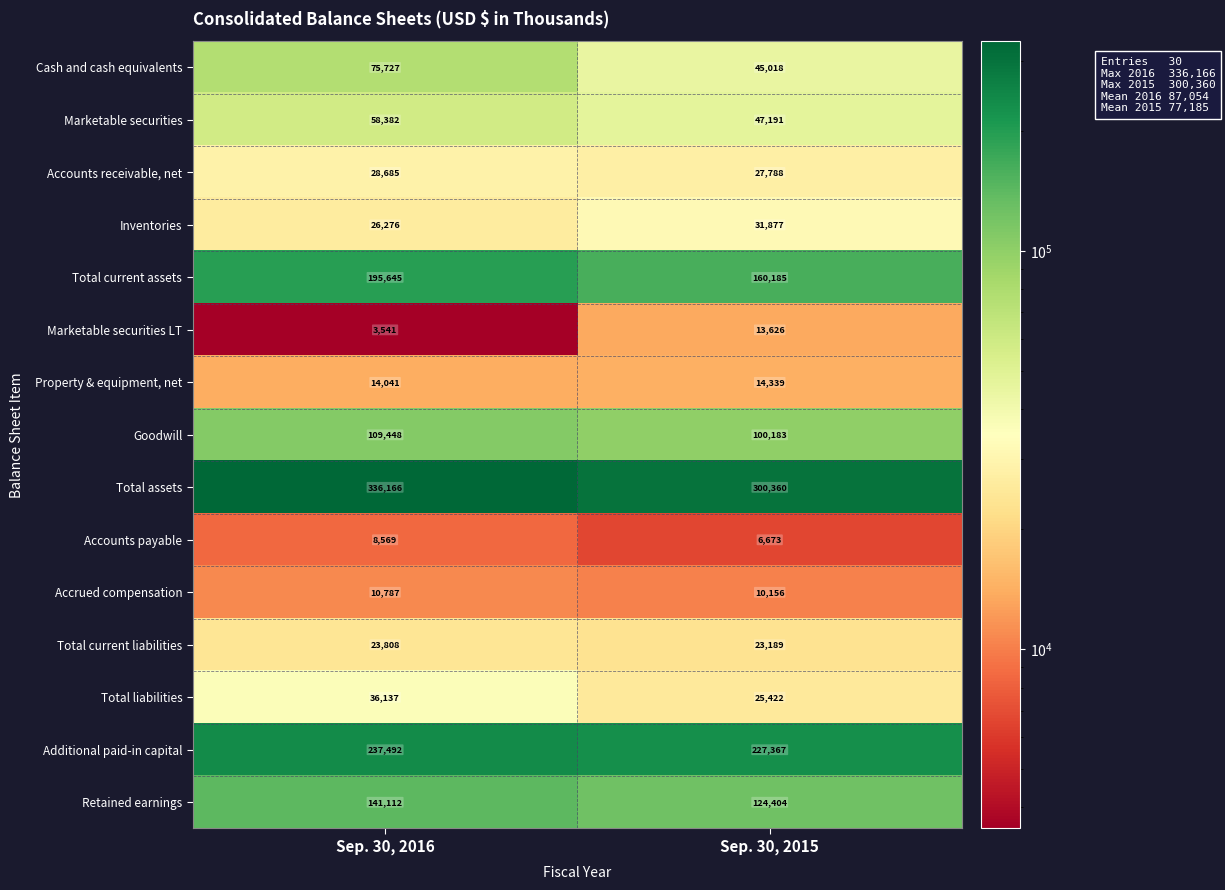

At which label is Total current liabilities closest to 23498?

Sep. 30, 2015